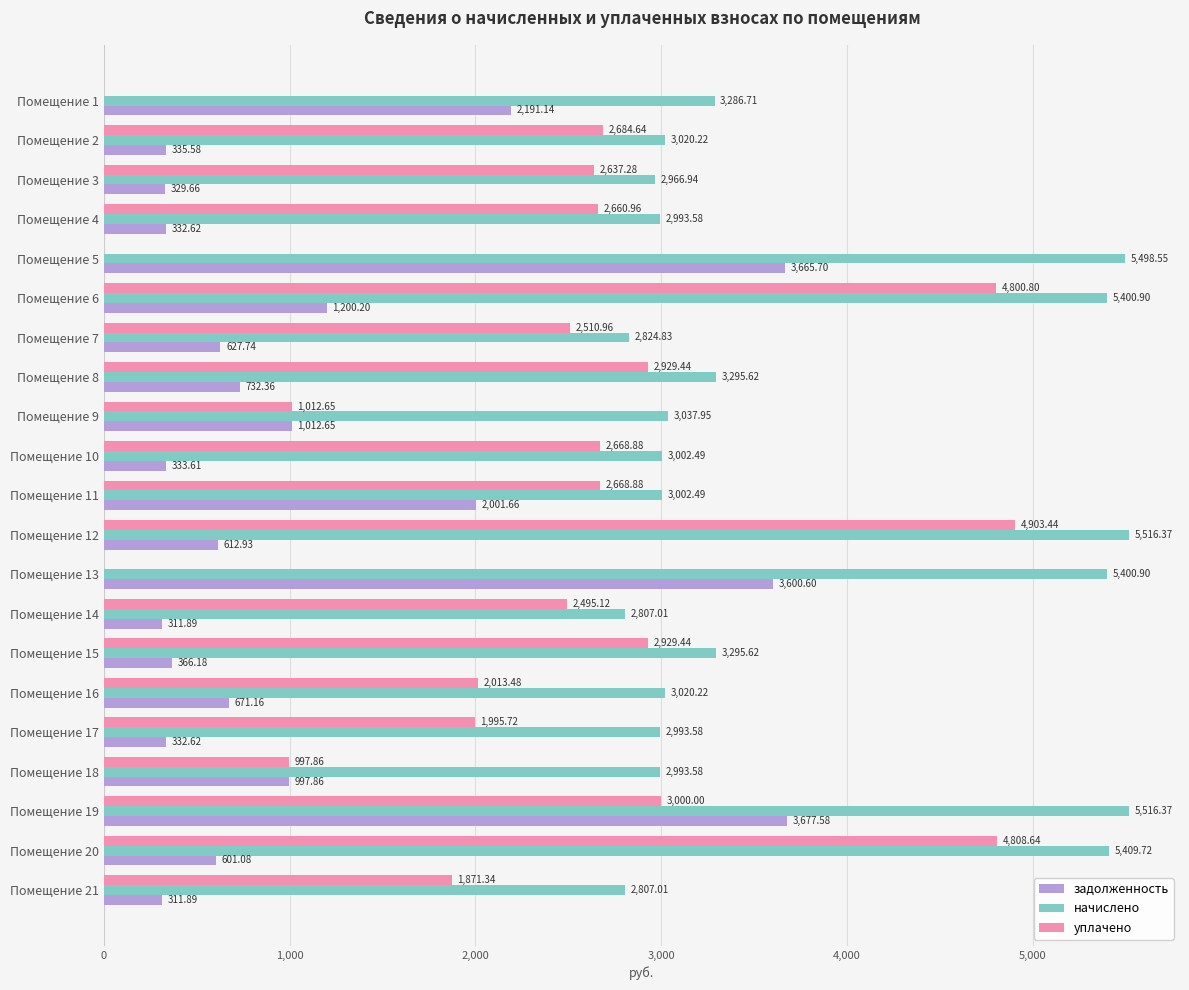

Which series has the largest total across all categories?

начислено